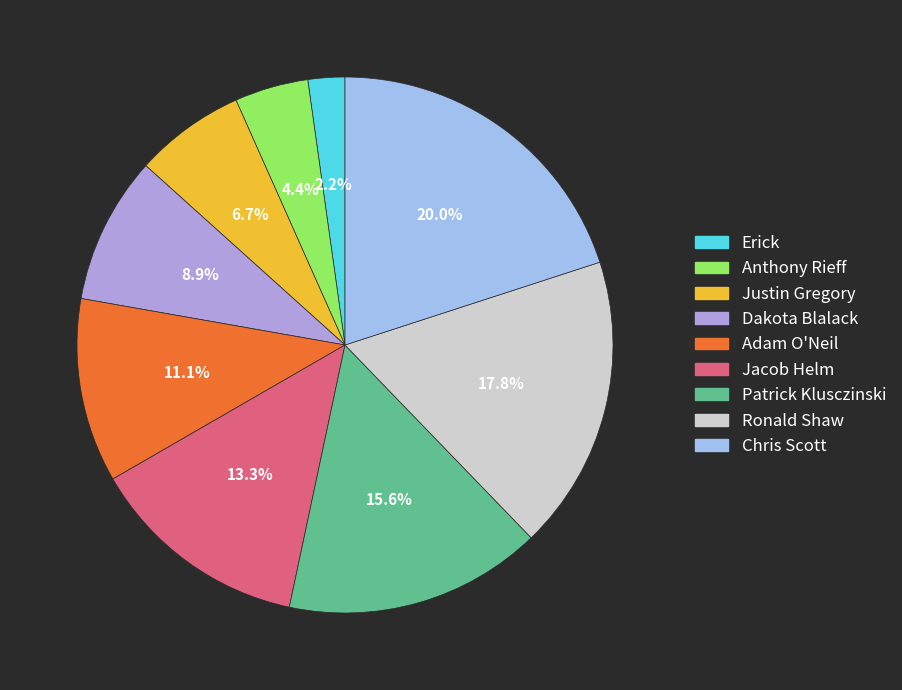

Does Anthony Rieff represent more than half of the total?

No